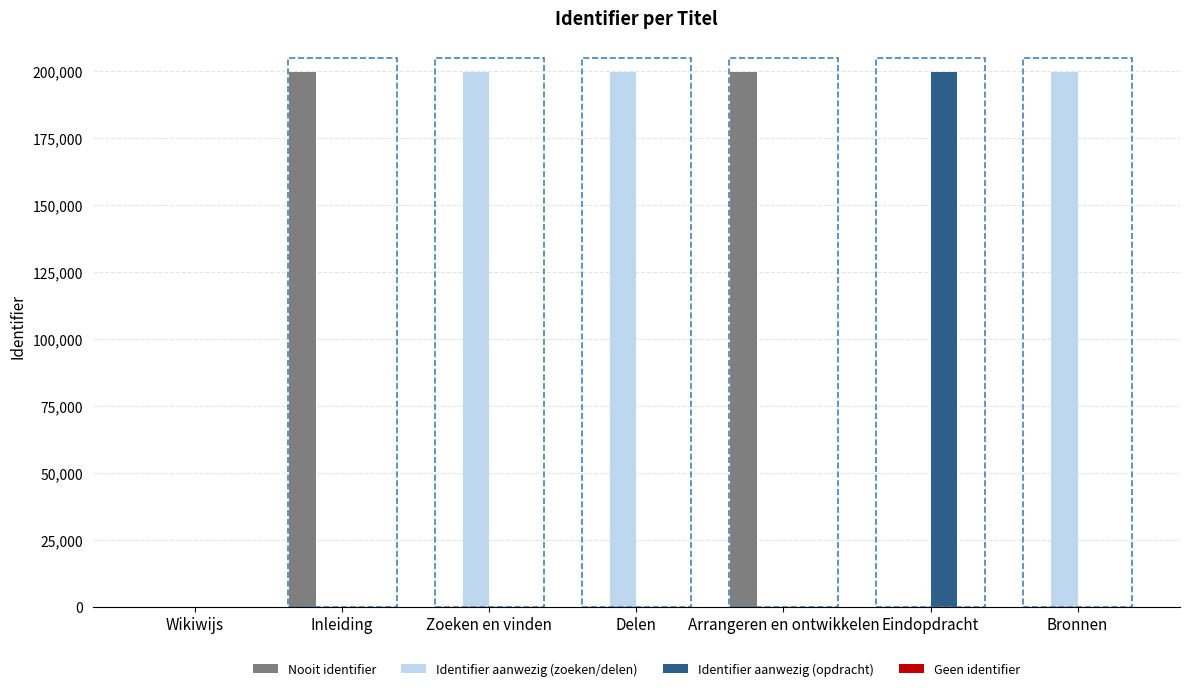

Are the bars horizontal?

No